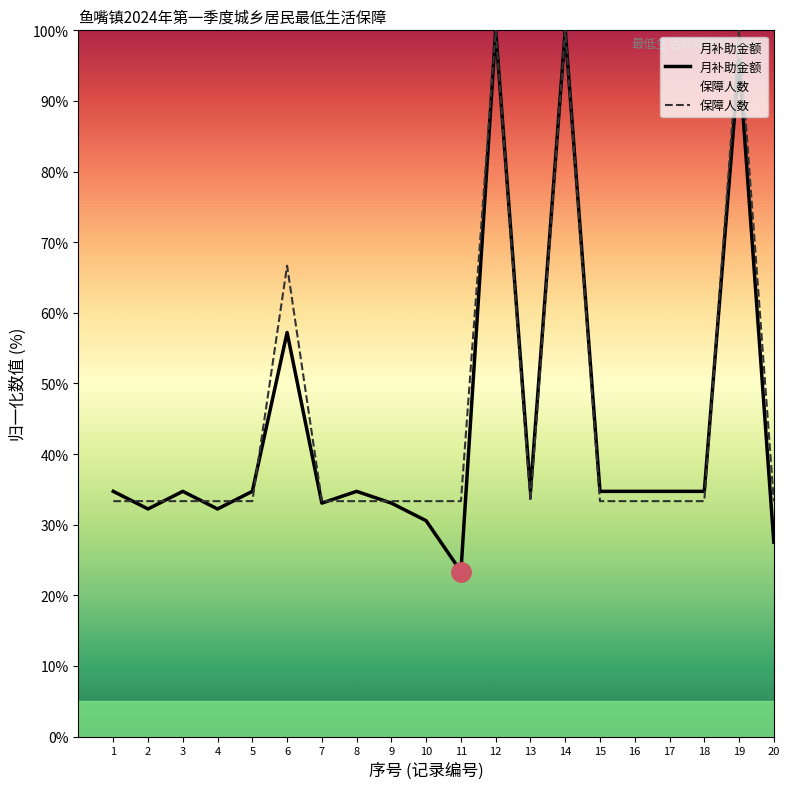

What is the greatest value displayed?

100.0